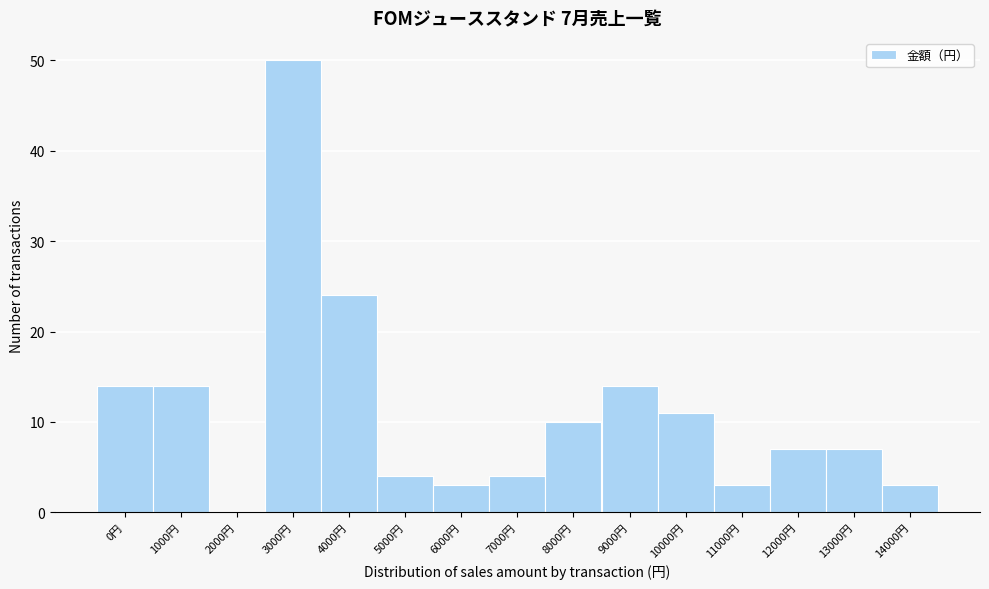

Reading left to right, extract all data points from this chart.

0円=14	1000円=14	2000円=0	3000円=50	4000円=24	5000円=4	6000円=3	7000円=4	8000円=10	9000円=14	10000円=11	11000円=3	12000円=7	13000円=7	14000円=3